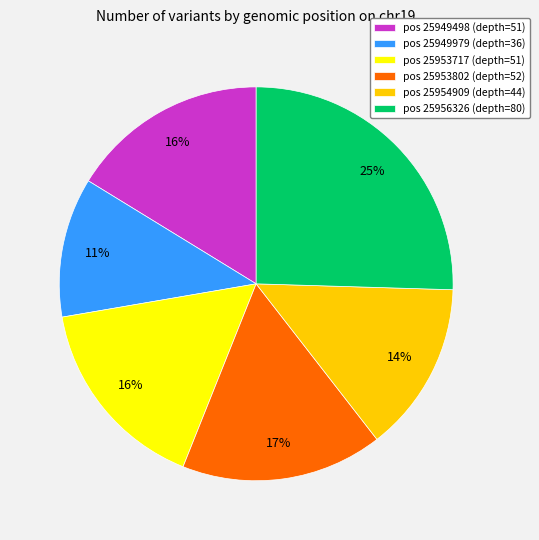

True or false: pos 25953717 (depth=51) accounts for 16% of the total.

True